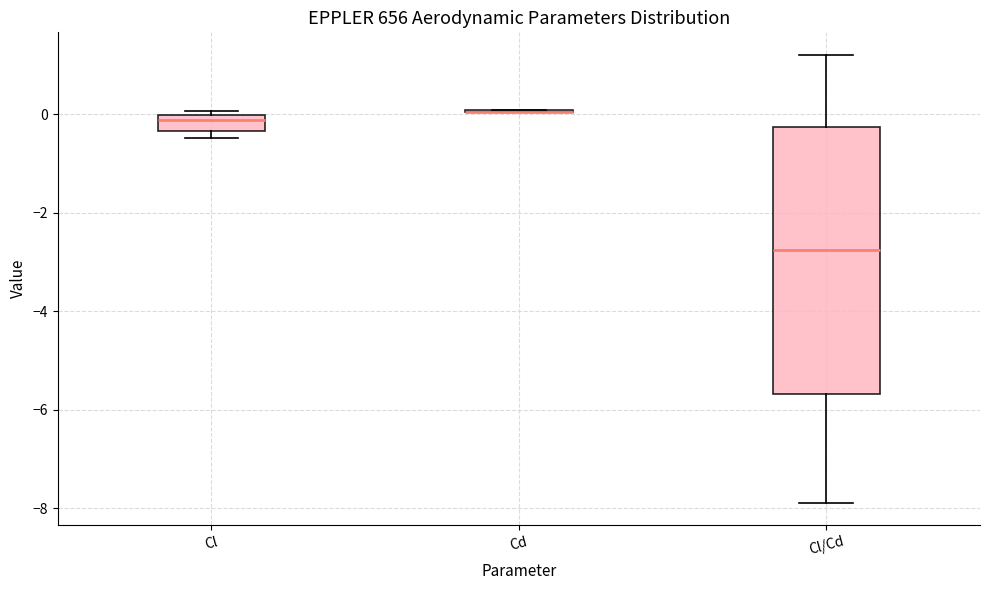

Reading left to right, read every box against the y-axis: the position of its median line, the range the box covers, and the ends of its whiskers. The values are not printed on the chart, so give them approximately, as read against the axis.

Cl: median -0.2, box -0.4 to 0.0, whiskers -0.4 (just below the box's lower edge) to 0.0 (just above the box's upper edge)
Cd: box collapsed to a line at 0.0, whiskers 0.0 to 0.0
Cl/Cd: median -2.8, box -5.6 to -0.2, whiskers -7.8 to 1.2